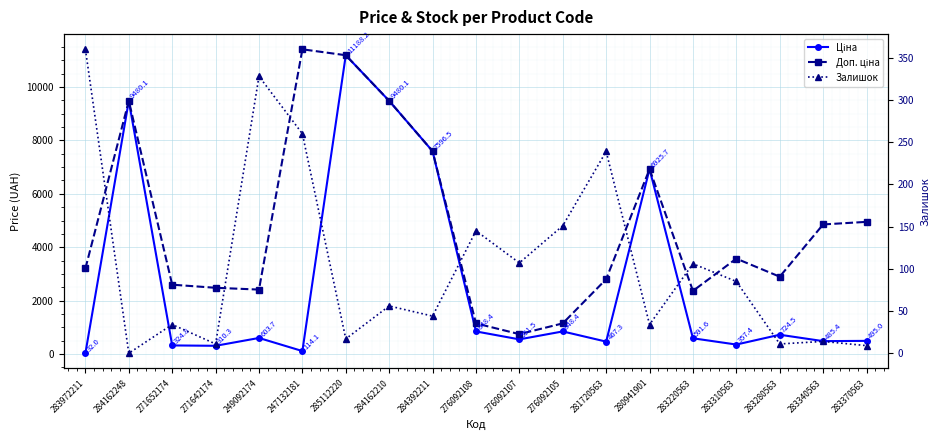

What is the difference between the second highest and minimum values in the Ціна series?

9448.0